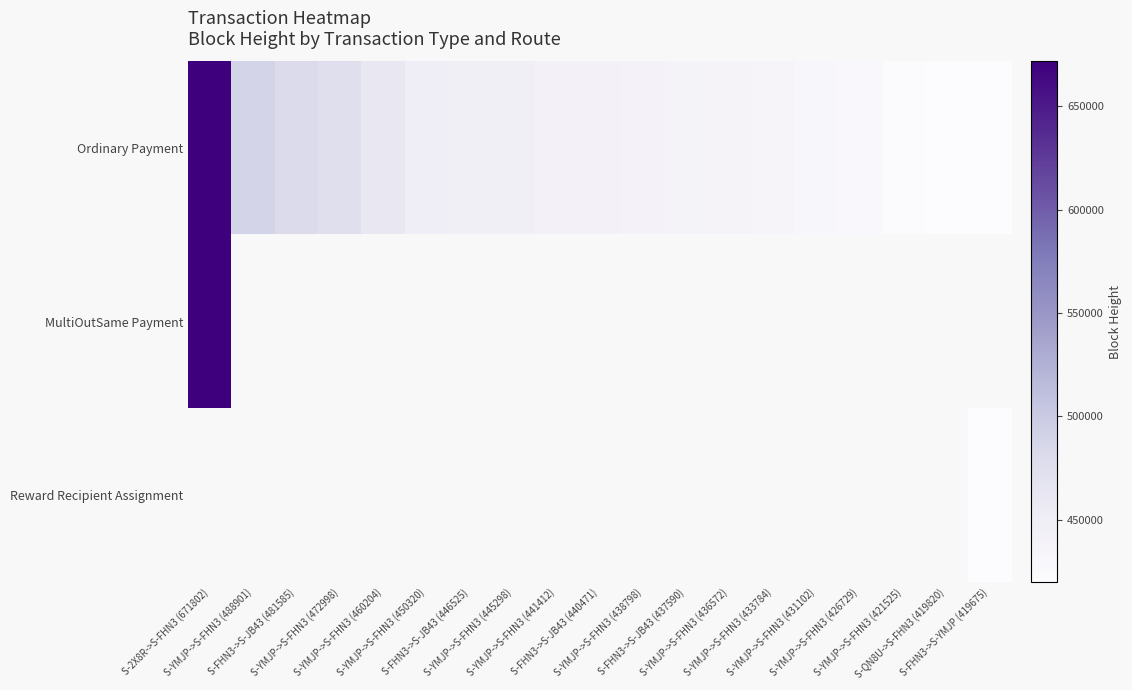

What is the smallest value displayed?

419675.0